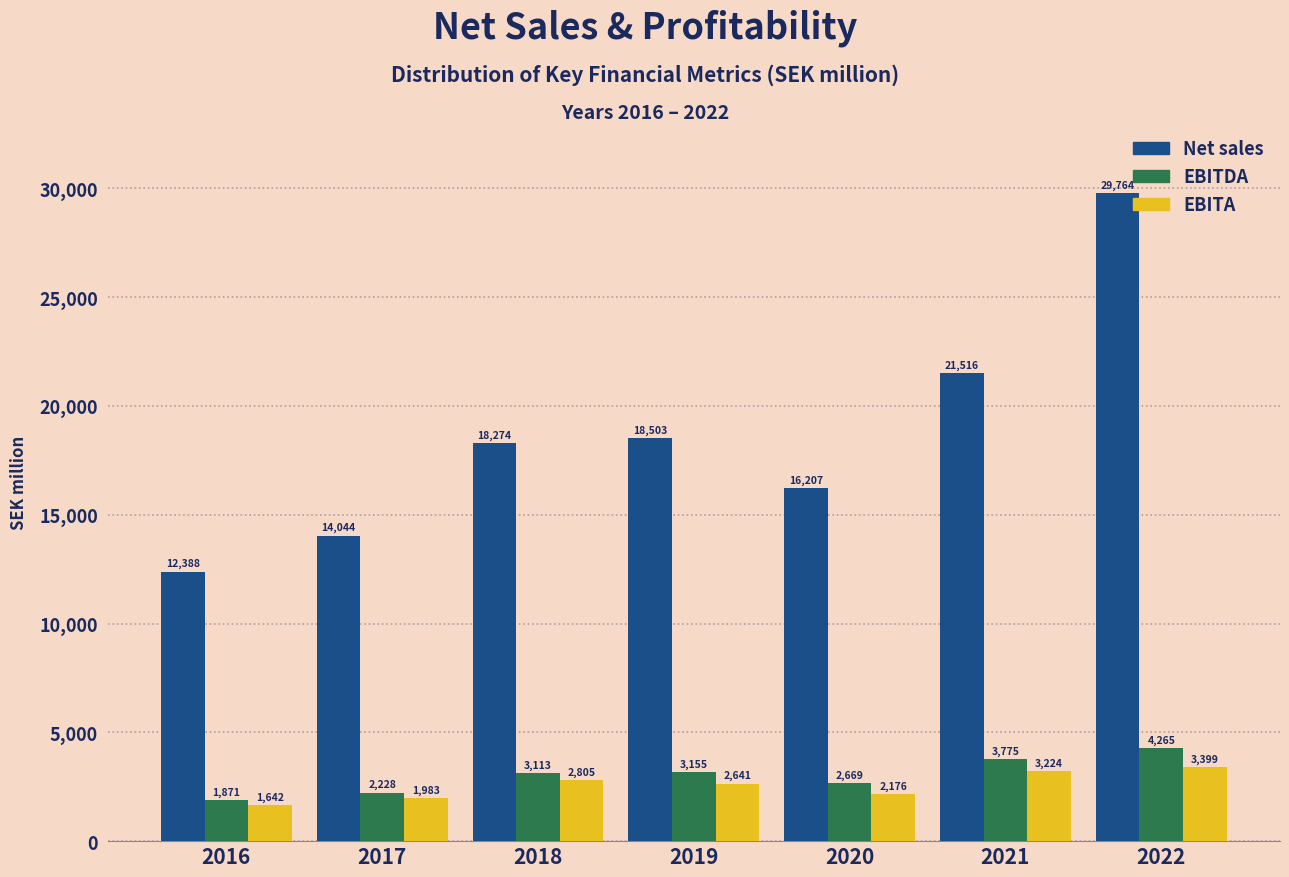

What is the average value of the EBITDA series?

3010.9